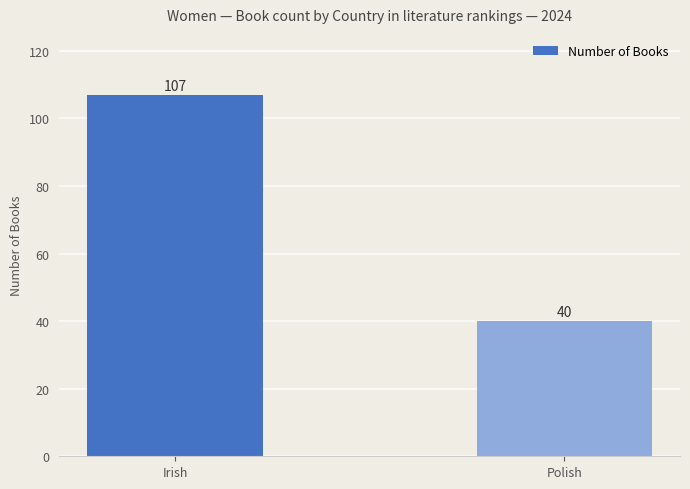

What is the label of the 2nd bar from the right?

Irish